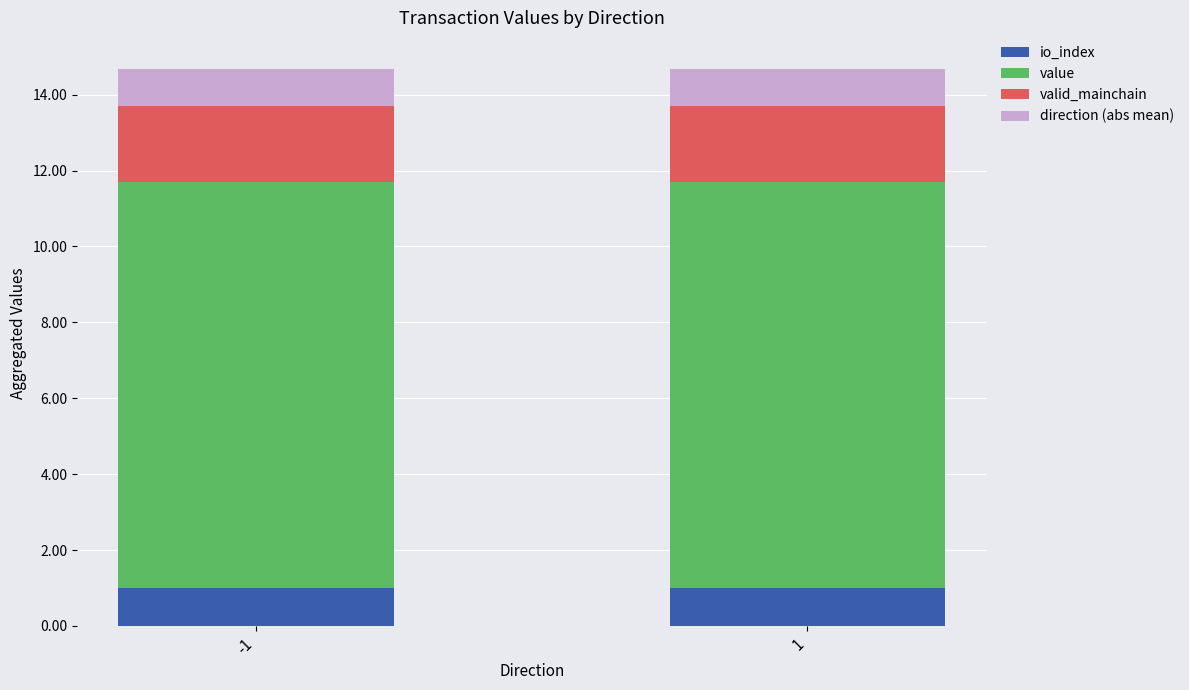

What is the total value across all series at -1?

14.7